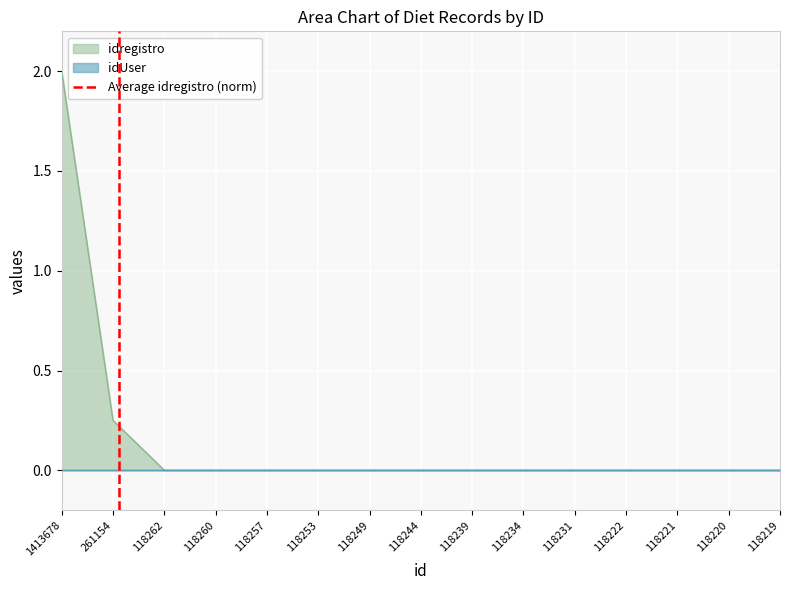

Where is idregistro nearest to the value 1?

261154